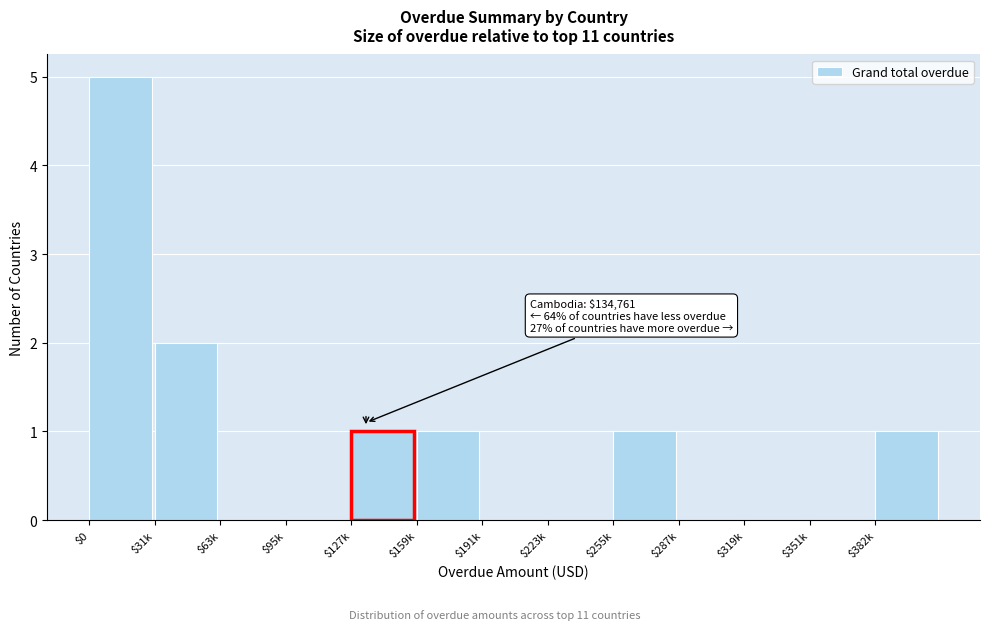

At which category does the chart reach its peak across all series?

$0